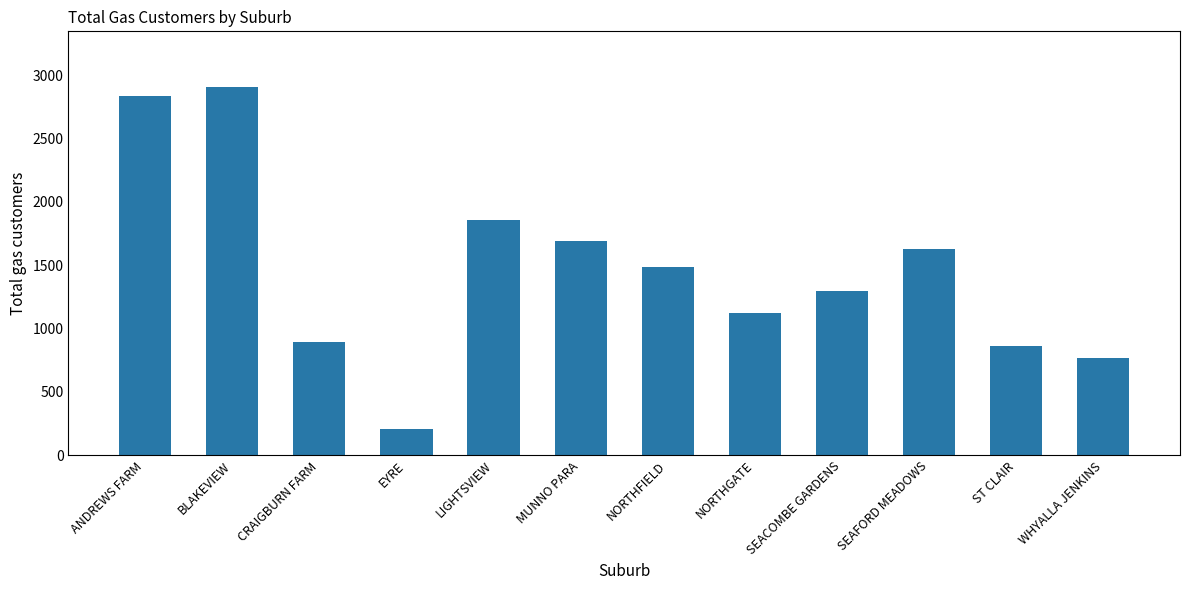

List the labels in order of value, largest first.

BLAKEVIEW, ANDREWS FARM, LIGHTSVIEW, MUNNO PARA, SEAFORD MEADOWS, NORTHFIELD, SEACOMBE GARDENS, NORTHGATE, CRAIGBURN FARM, ST CLAIR, WHYALLA JENKINS, EYRE